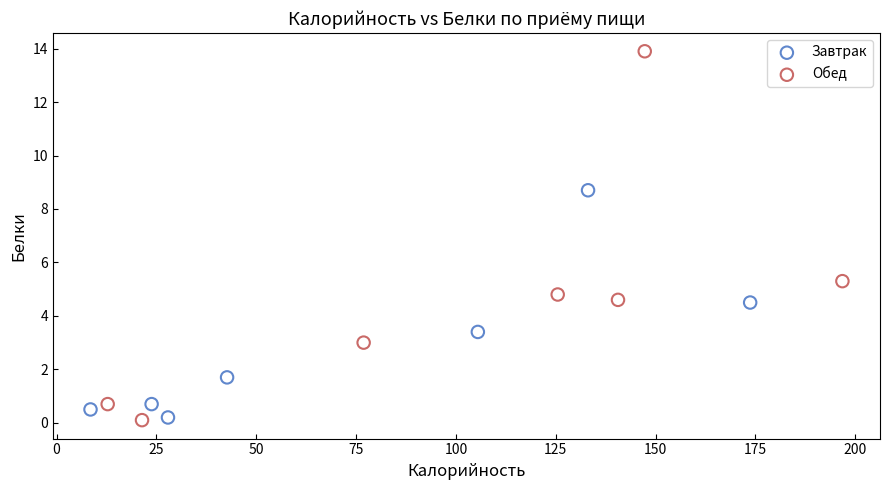

Which series has the widest spread of Y values?

Обед